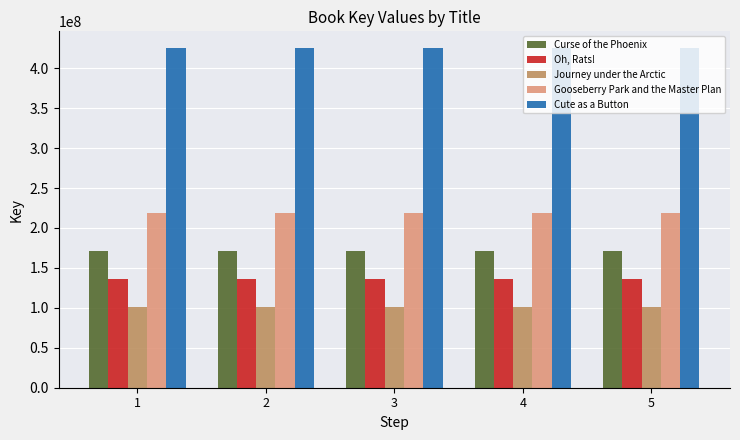

What is the minimum value for Gooseberry Park and the Master Plan?

218921165